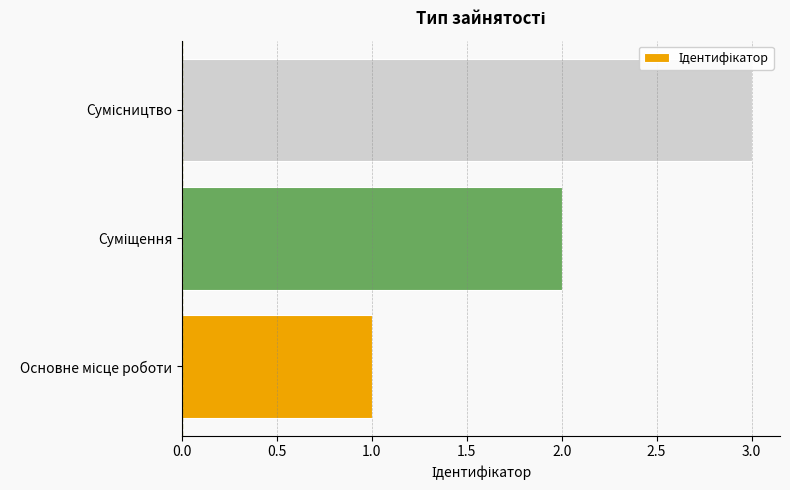

How many bars are there in total?

3